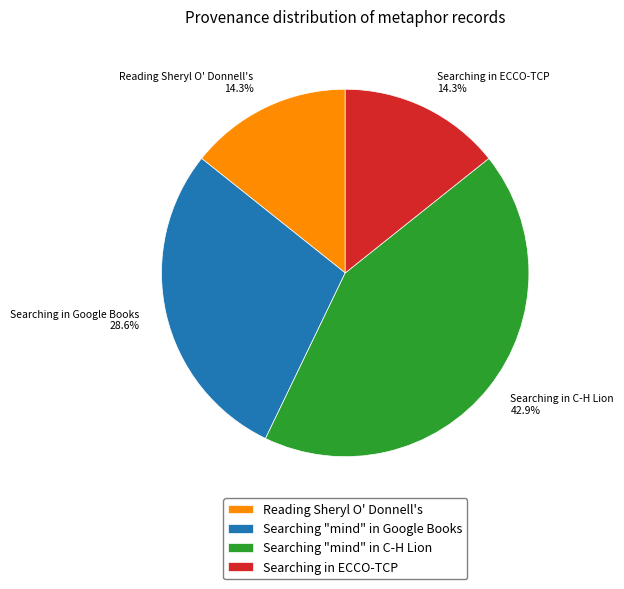

Does Searching in ECCO-TCP account for over 50% of the chart?

No